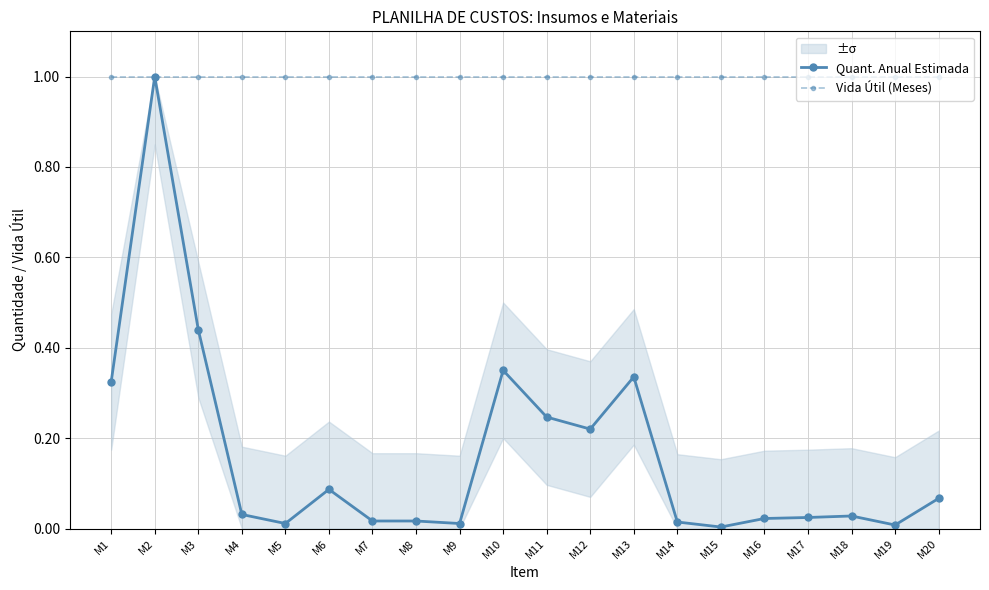

Reading right to left, extract all data points from this chart.

Quant. Anual Estimada: 0.1	0.0	0.0	0.0	0.0	0.0	0.0	0.3	0.2	0.2	0.3	0.0	0.0	0.0	0.1	0.0	0.0	0.4	1.0	0.3
Vida Útil (Meses): 1.0	1.0	1.0	1.0	1.0	1.0	1.0	1.0	1.0	1.0	1.0	1.0	1.0	1.0	1.0	1.0	1.0	1.0	1.0	1.0